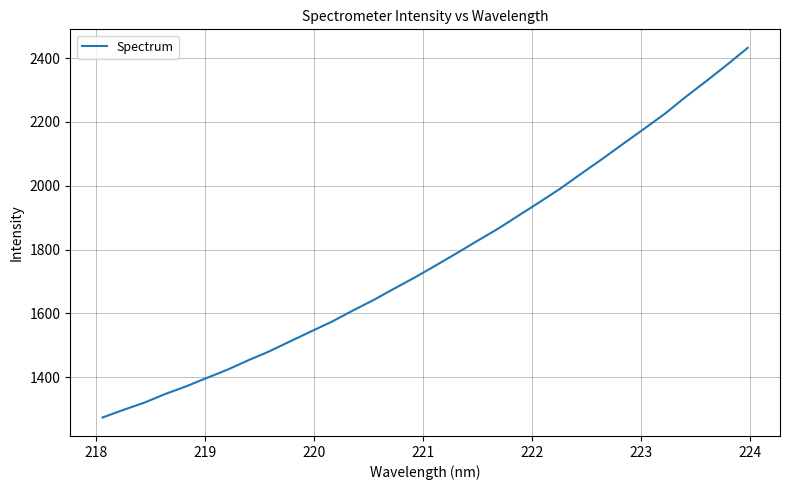

What is the maximum value shown in the chart?

2432.1